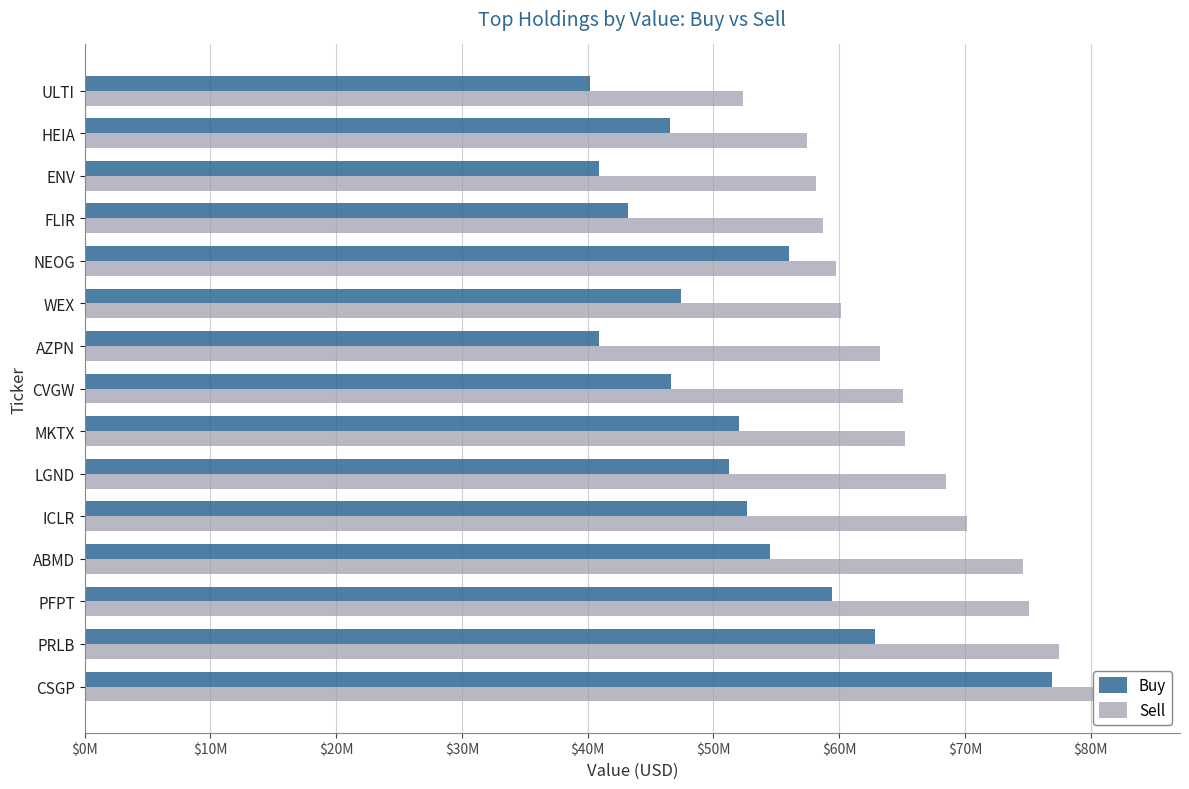

Reading left to right, extract all data points from this chart.

Buy: 76937000	62837000	59419000	54501000	52694000	51229000	52038000	46624000	40932000	47404000	56016000	43204000	40917000	46587000	40200000
Sell: 82958000	77500000	75066000	74644000	70203000	68521000	65272000	65065000	63287000	60163000	59759000	58708000	58153000	57450000	52352000